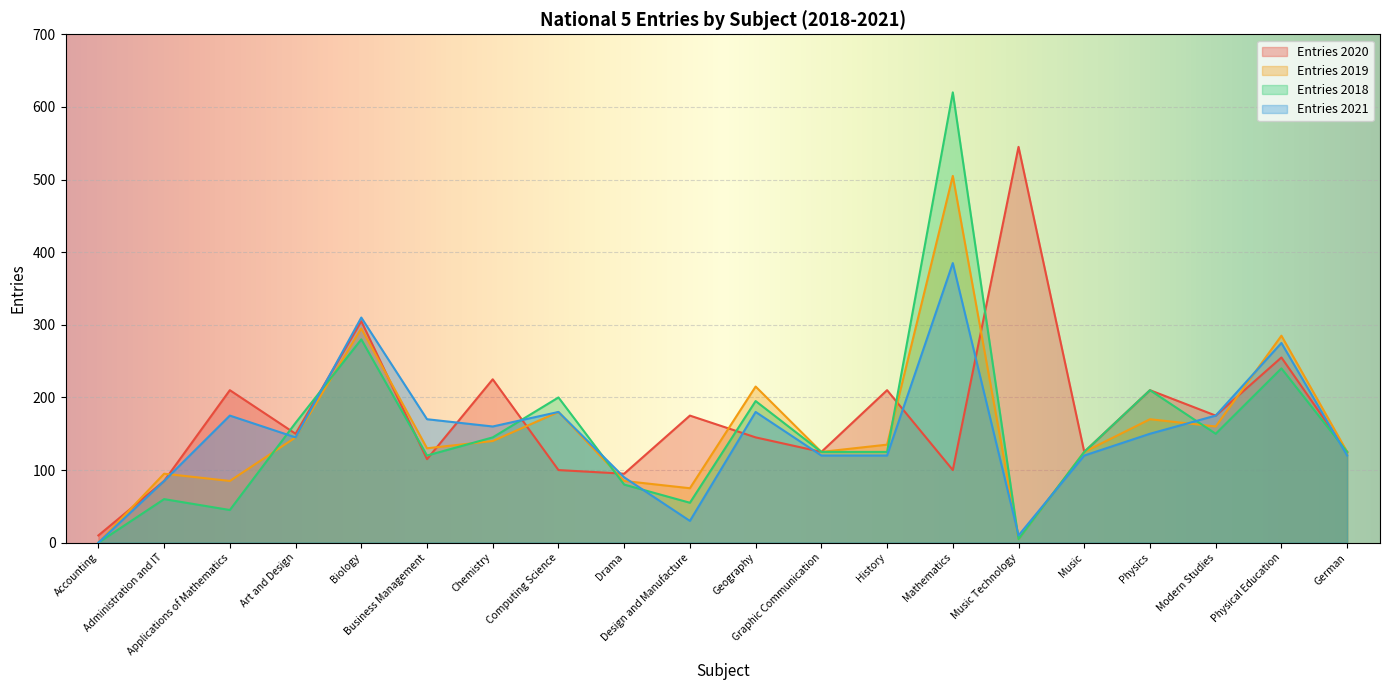

What is the spread (max minus min) of values at Music?

5